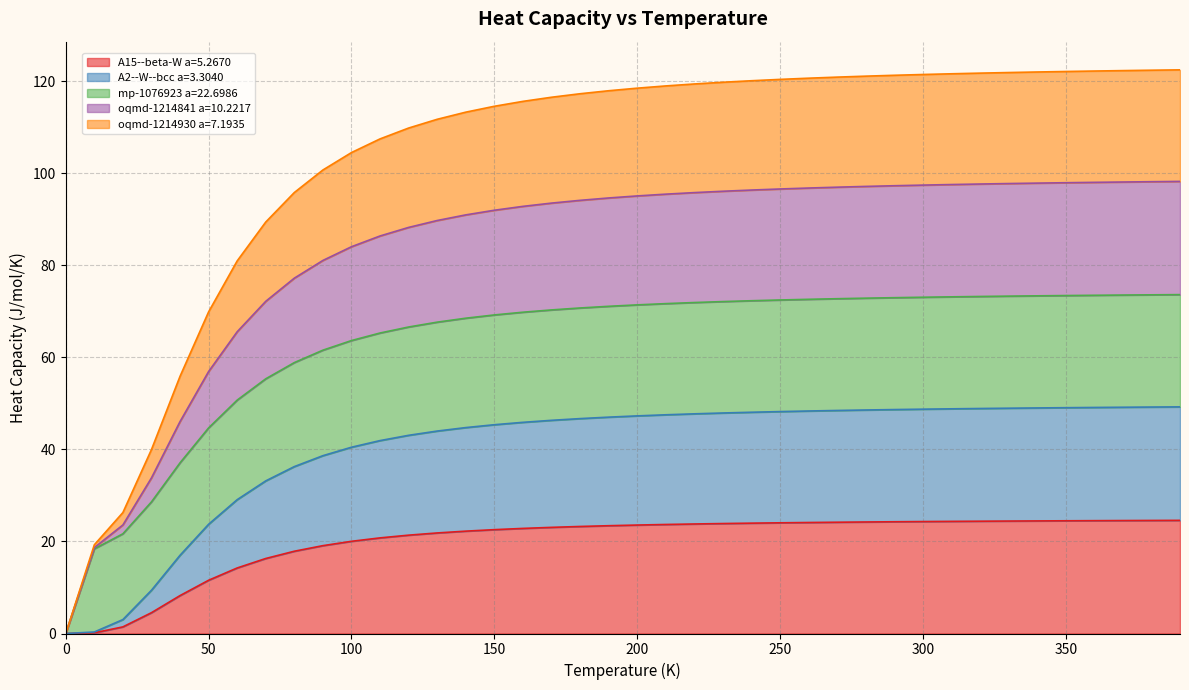

Count the number of categories in the chart.

40